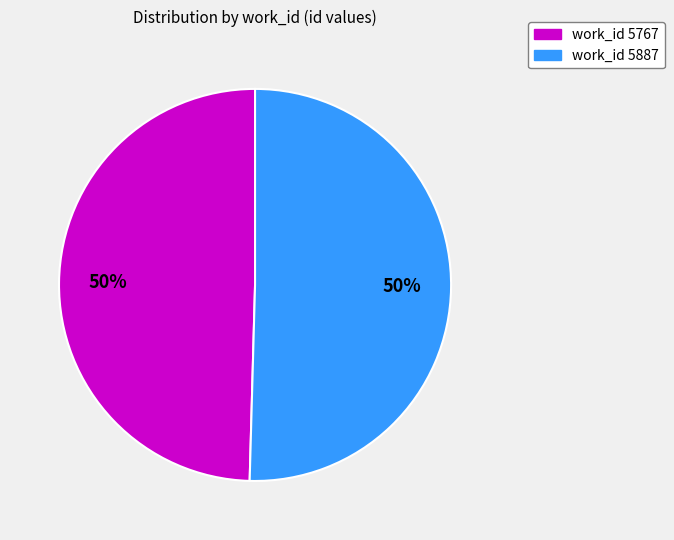

To the nearest percent, what is the average slice percentage?

50%